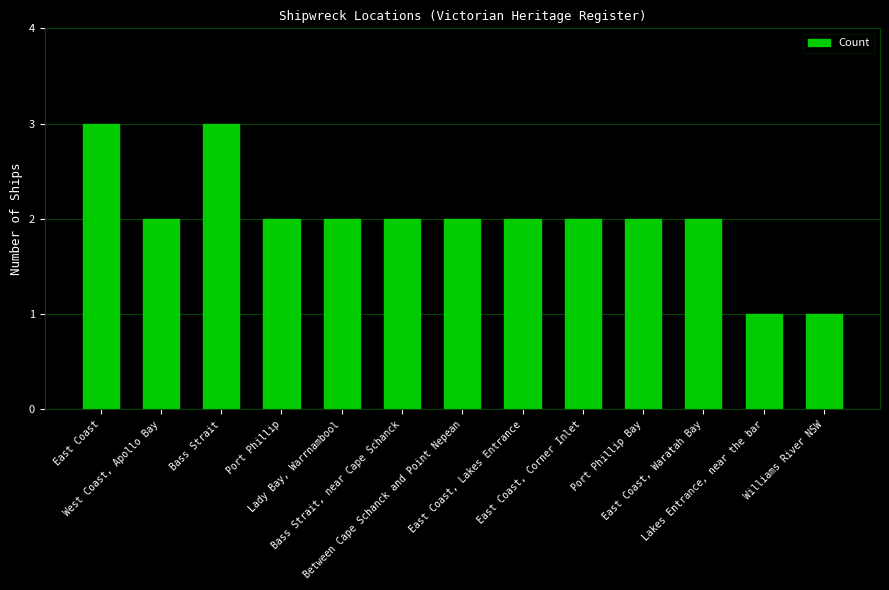

What is the sum of all values?

26